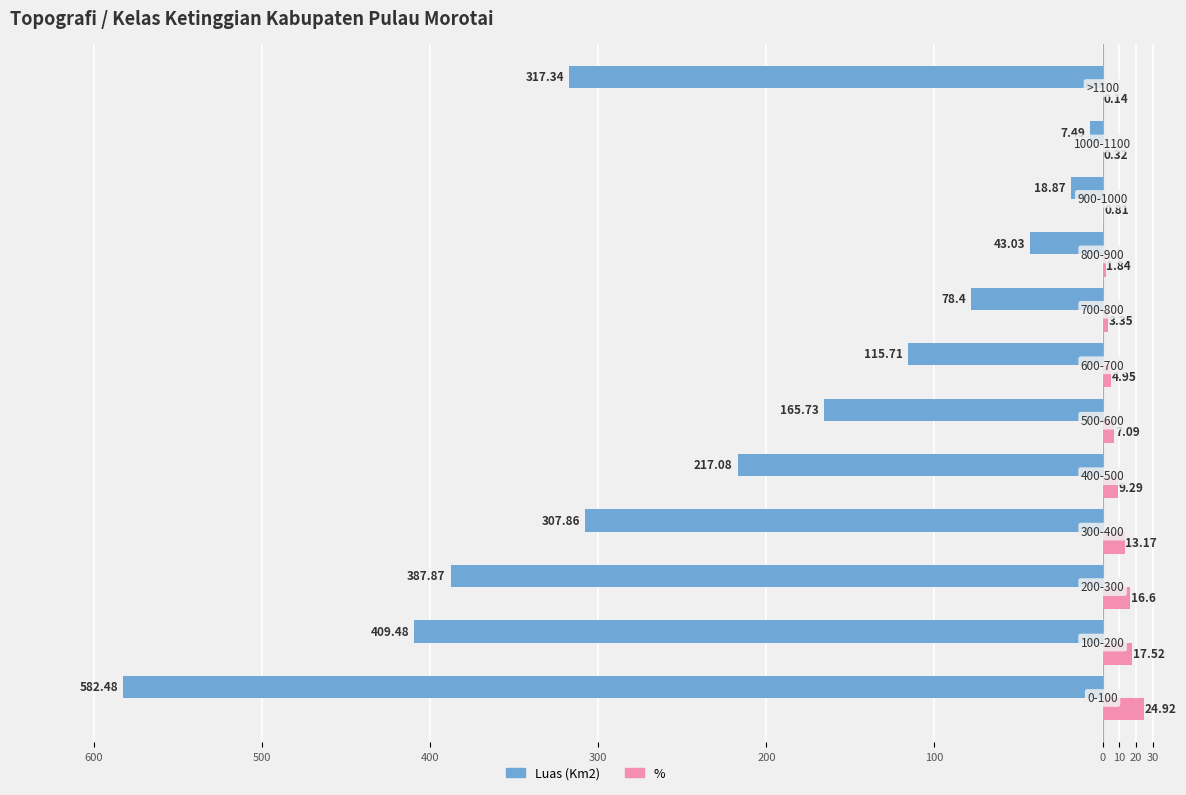

What are all the series names shown in the legend?

Luas (Km2), %